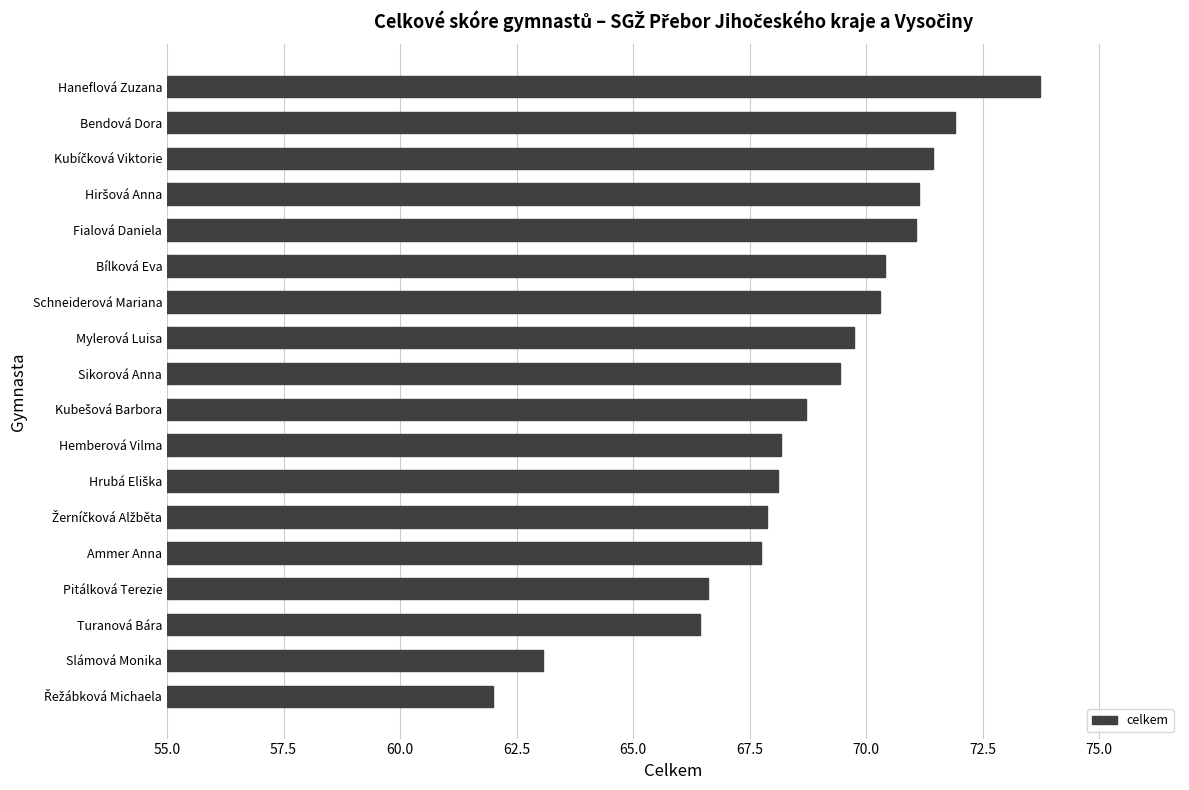

What value does the data have at Sikorová Anna?

69.4